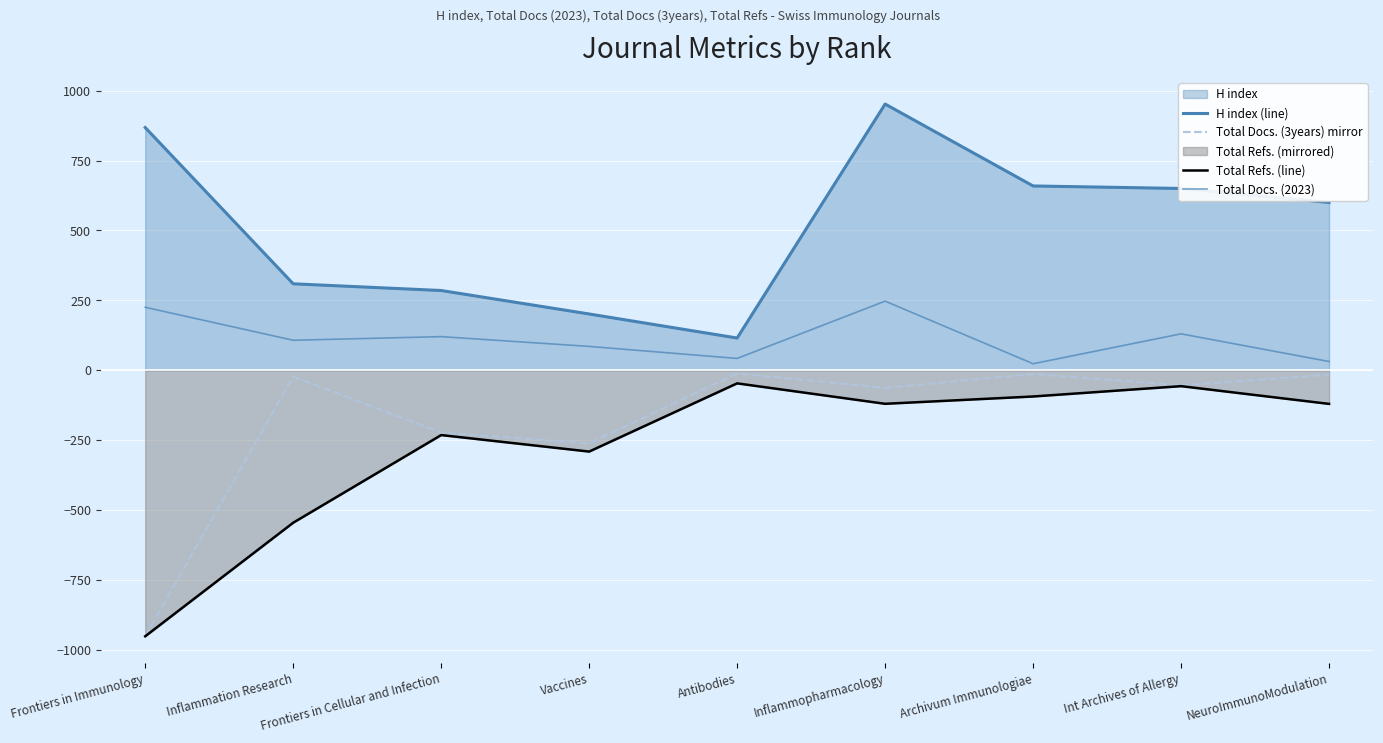

What is the label of the 5th point from the right?

Antibodies